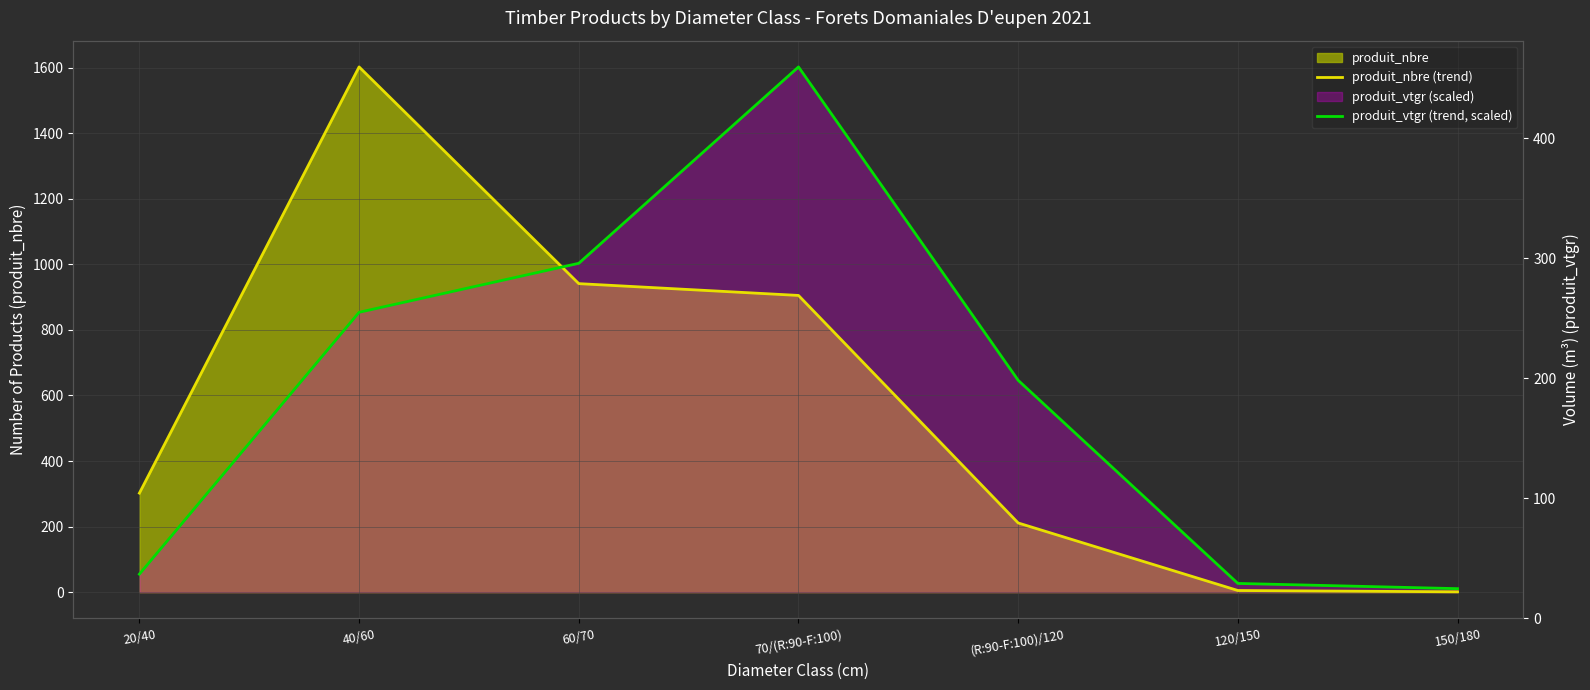

At which category is the sum across all series the highest?

70/(R:90-F:100)